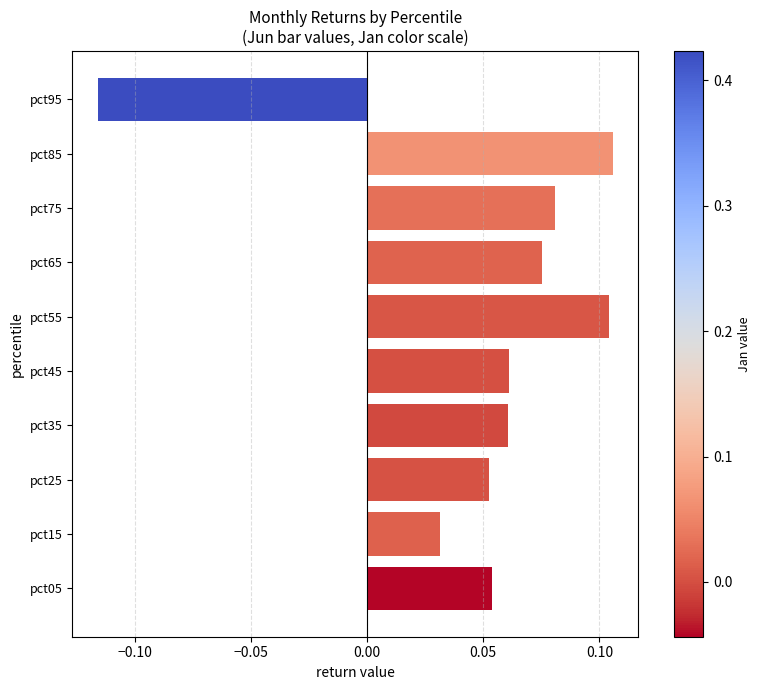

Is it true that the value at pct45 is 0.0?

False